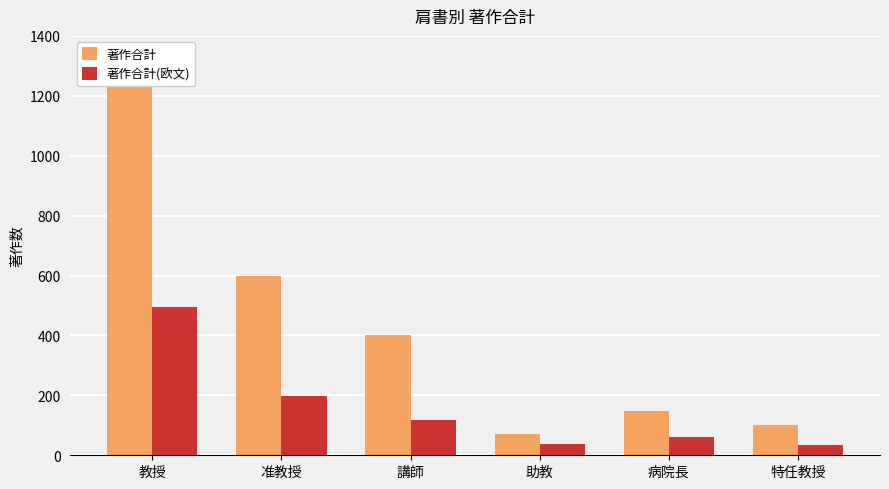

Where does the 著作合計(欧文) series first go above 117?

教授